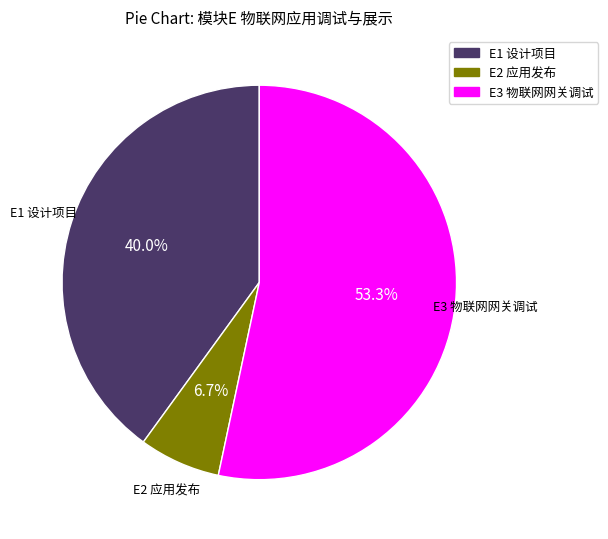

Which category has the smallest portion of the pie?

E2 应用发布